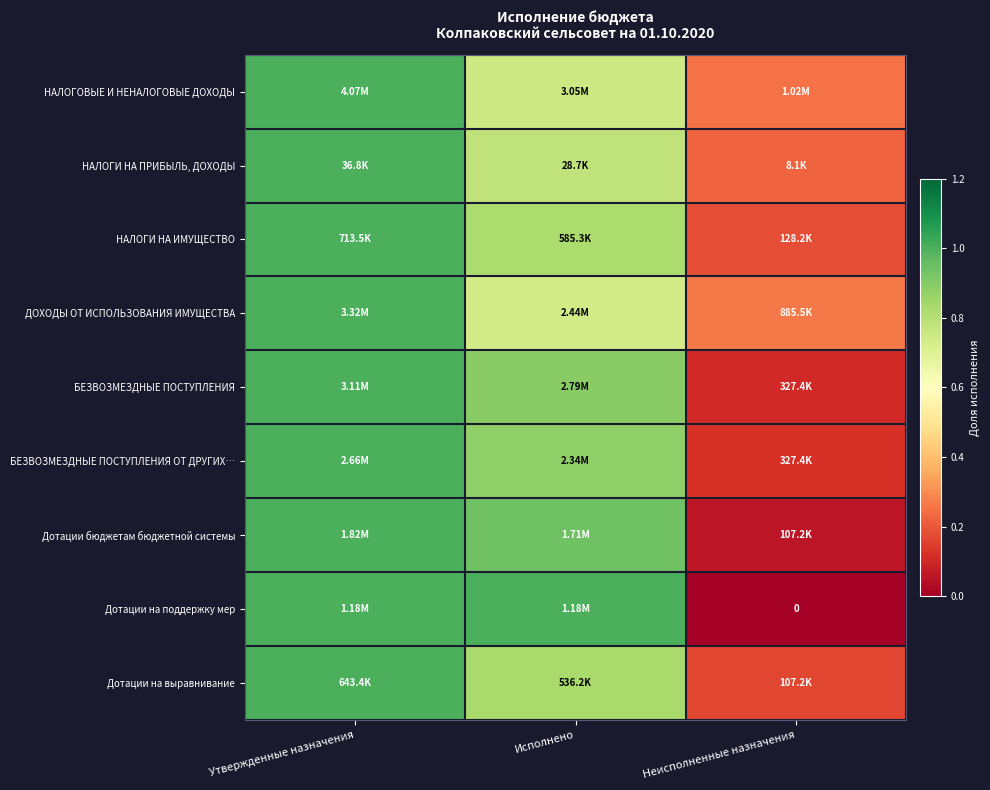

The value of НАЛОГОВЫЕ И НЕНАЛОГОВЫЕ ДОХОДЫ at Неисполненные назначения is 0.1. True or false?

False